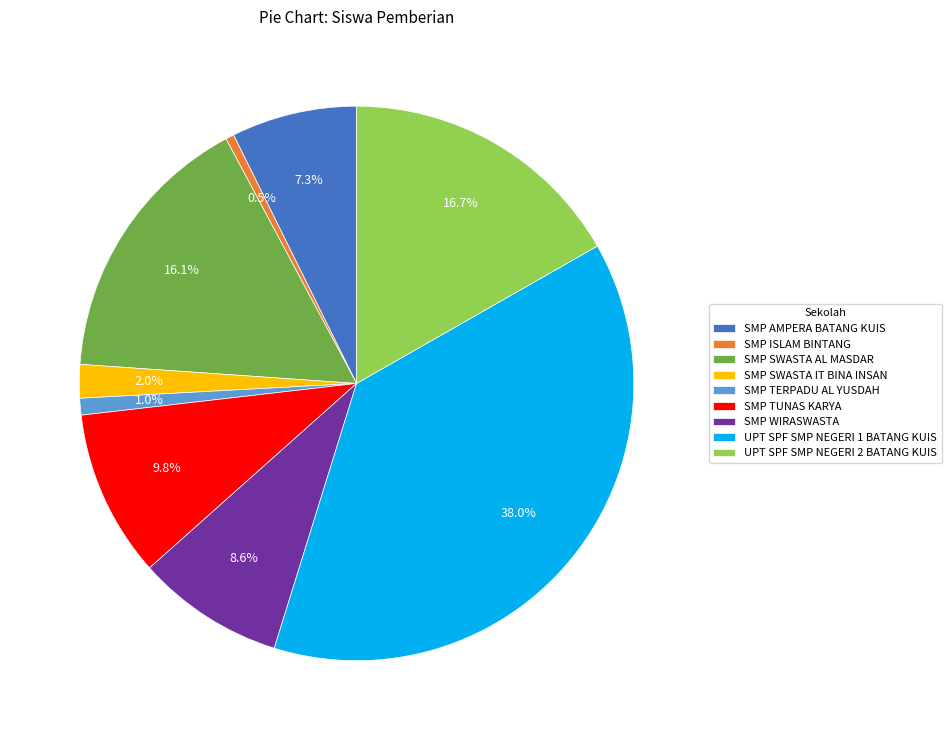

Which has a higher value, SMP SWASTA IT BINA INSAN or SMP TUNAS KARYA?

SMP TUNAS KARYA